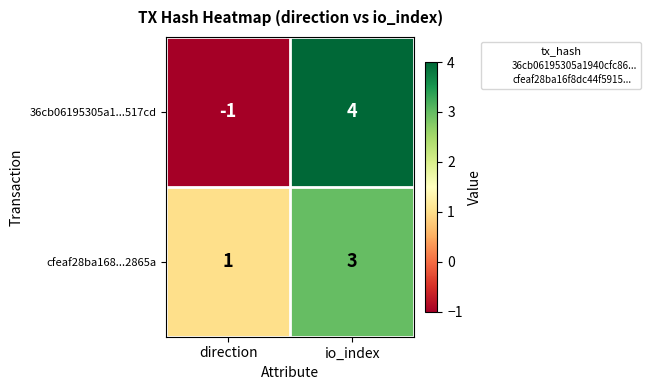

What is the smallest value displayed?

-1